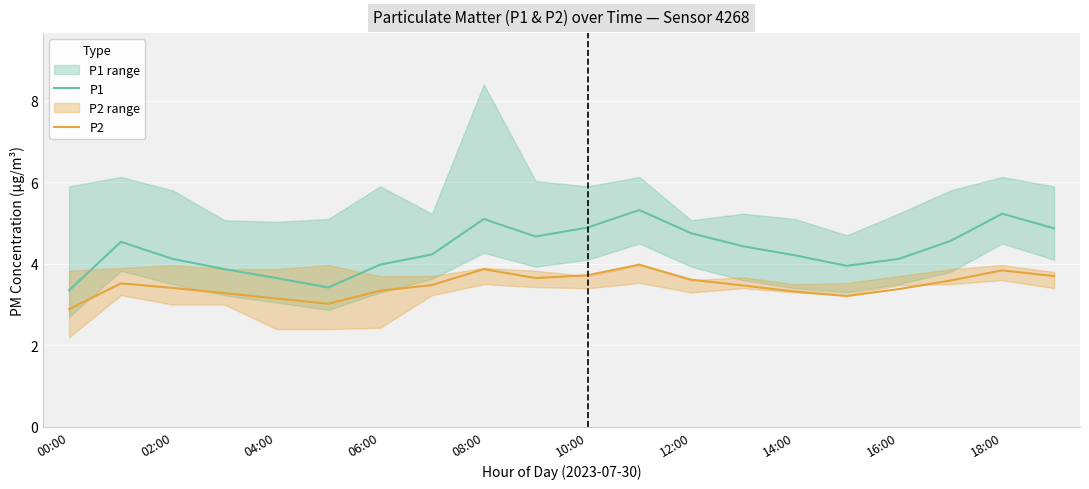

What is the maximum value for P2?

4.0